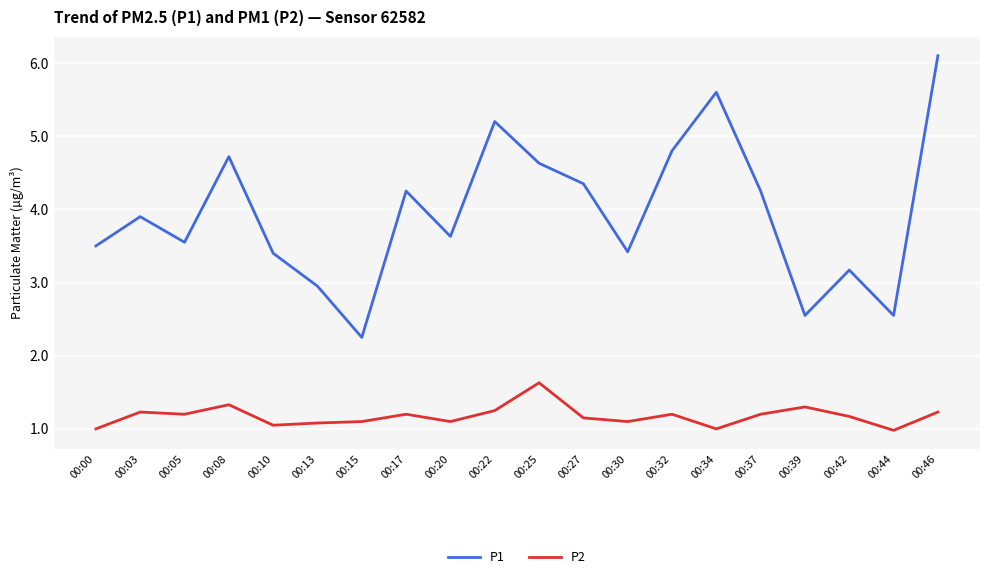

Where is P1 nearest to the value 4?

00:03